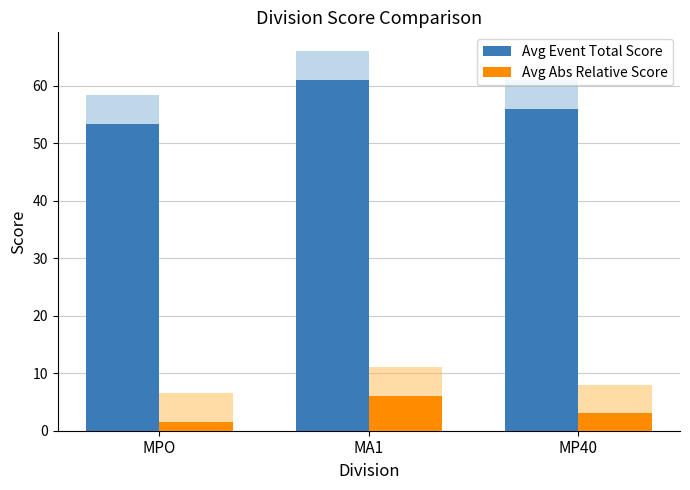

Reading left to right, transcribe all the data shown in this chart.

Avg Event Total Score: MPO=53.4	MA1=61.0	MP40=56.0
Avg Abs Relative Score: MPO=1.6	MA1=6.0	MP40=3.0